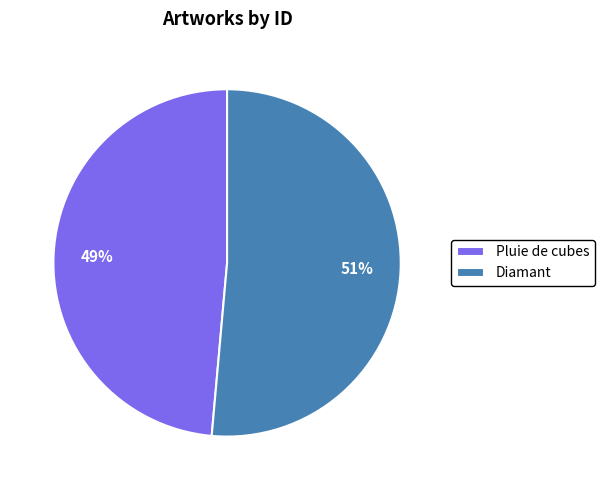

What is the smallest slice in the pie chart?

Pluie de cubes